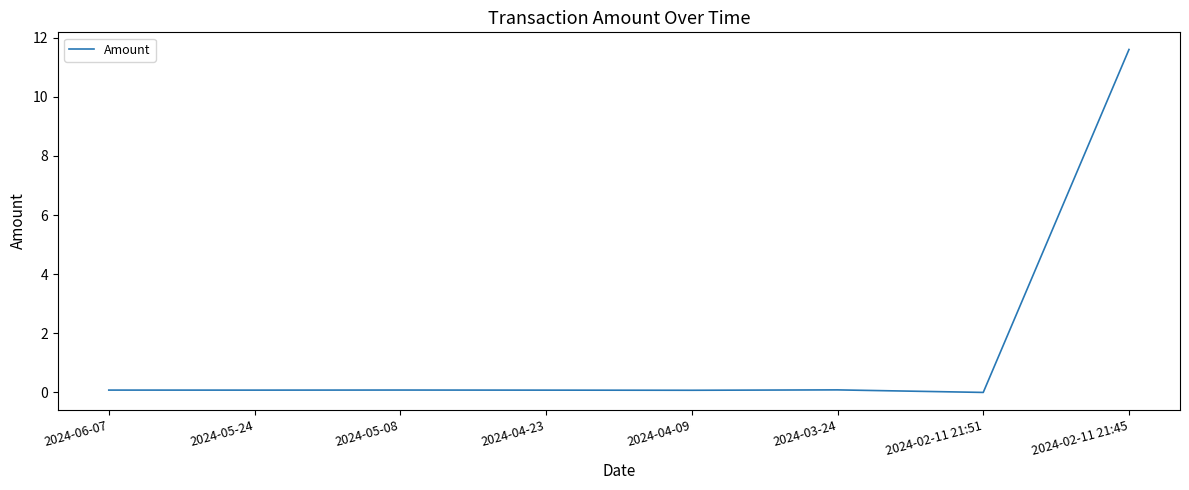

What position from the left is 2024-02-11 21:51?

7